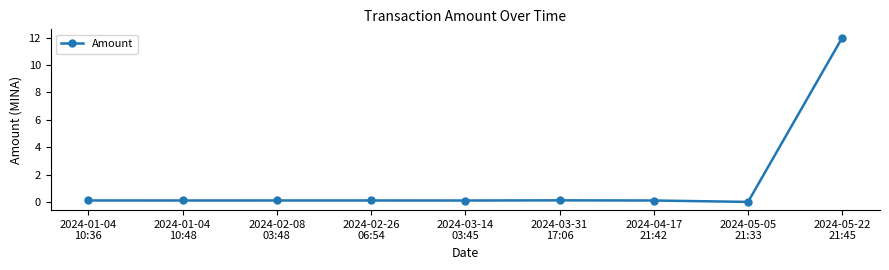

Reading left to right, list all the values displayed in this chart.

0.1	0.1	0.1	0.1	0.1	0.1	0.1	0.0	12.0